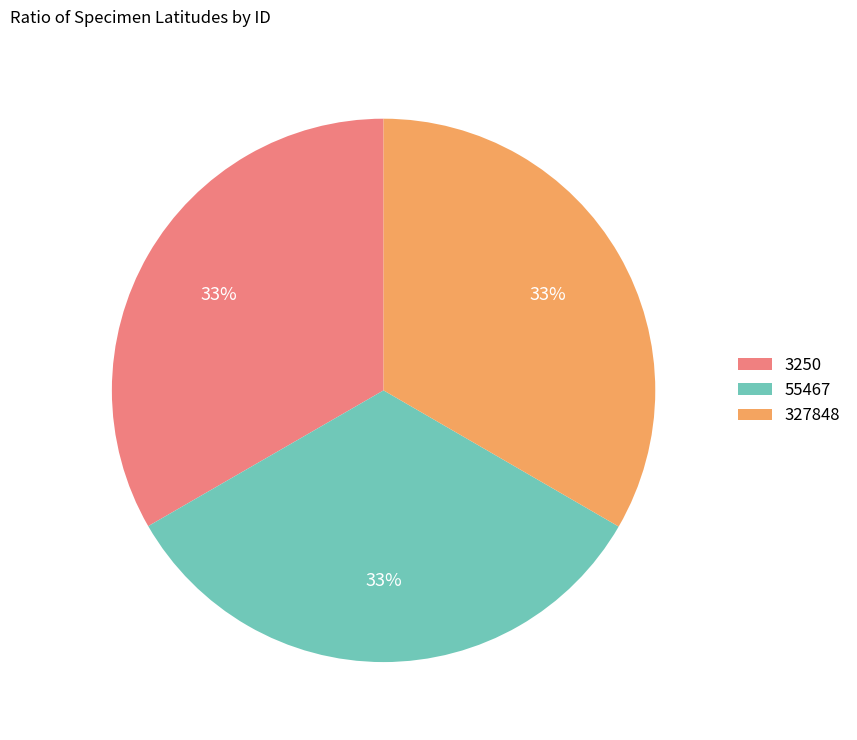

What is the ratio of the value at 327848 to the value at 55467?

1.0